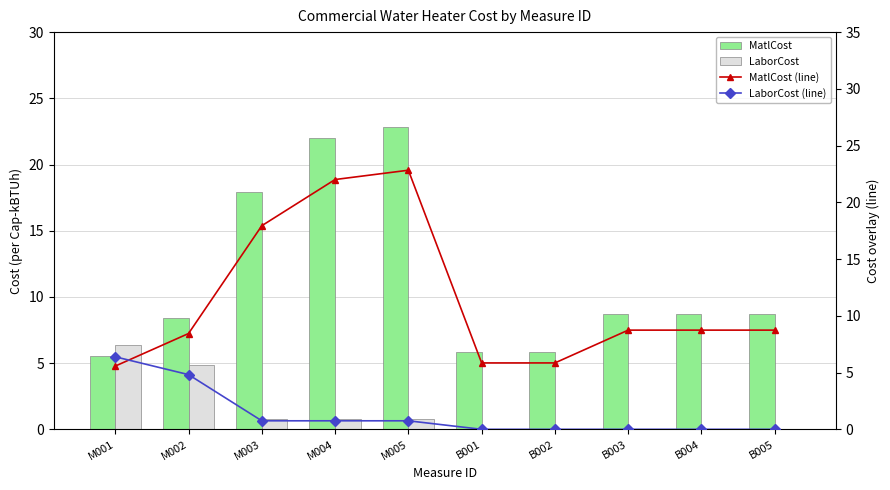

What is the average value of the LaborCost series?

1.3